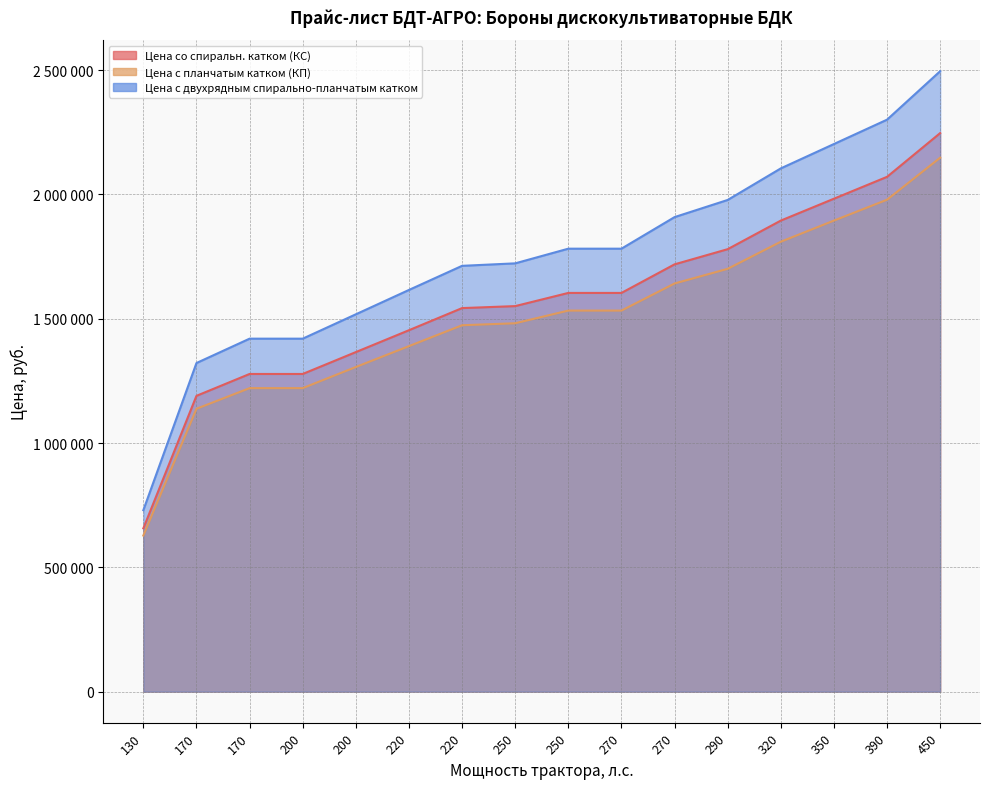

At which label is Цена со спиральн. катком (КС) closest to 1452000?

220